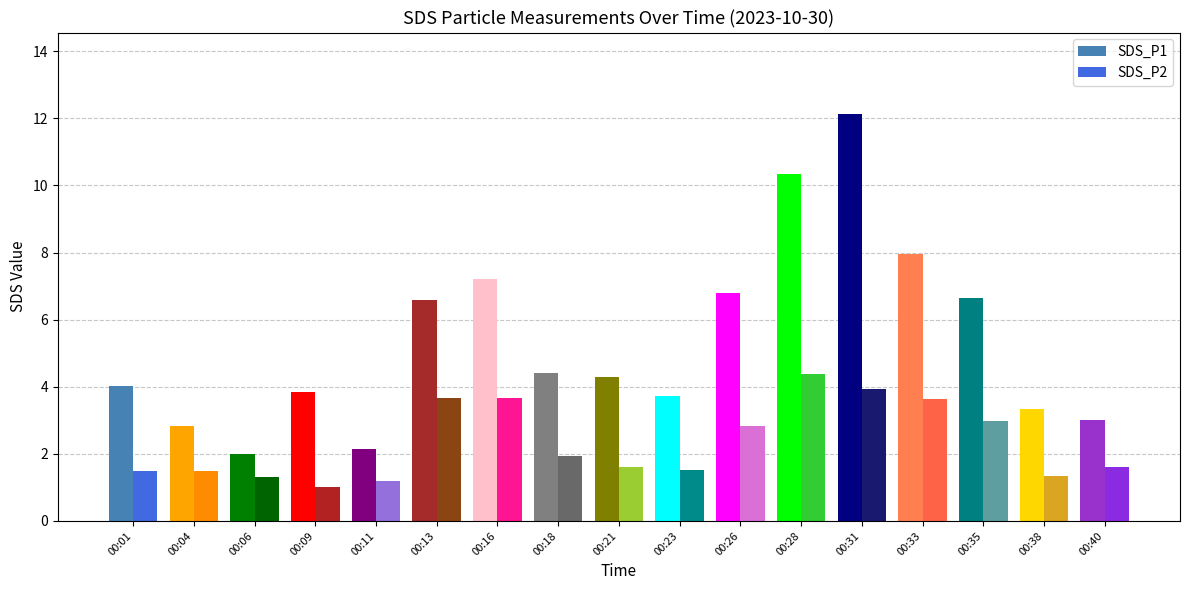

How many series are shown in this chart?

2